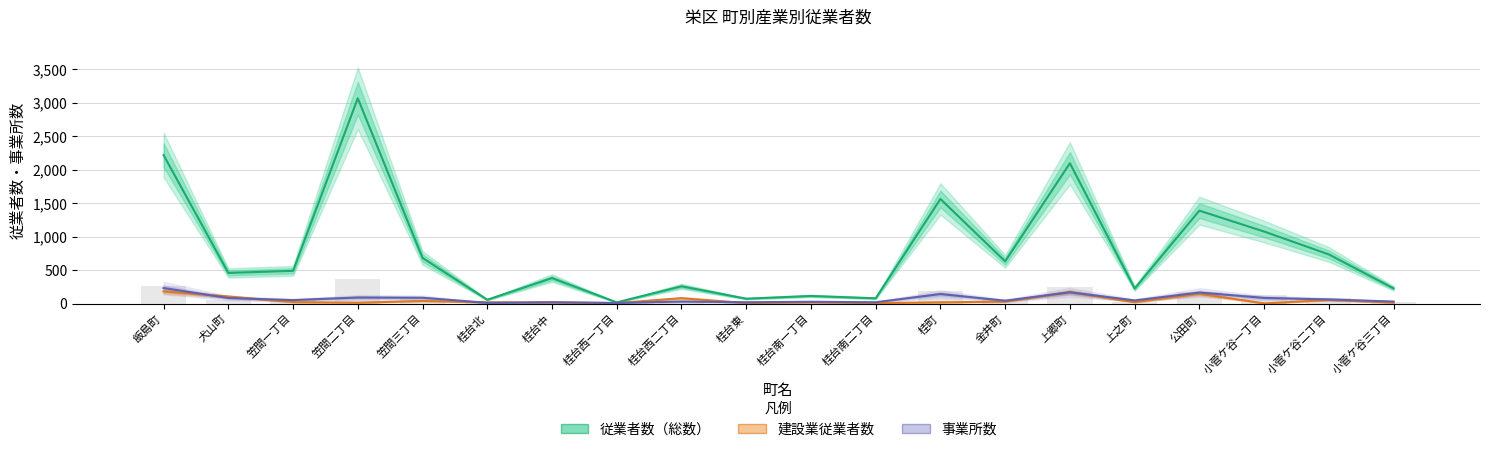

True or false: 事業所数 has a value of 85 at 小菅ケ谷一丁目.

True